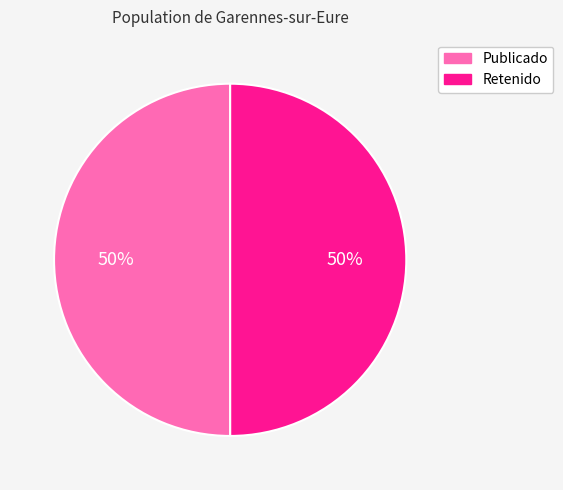

To the nearest percent, what portion does Retenido represent?

50%